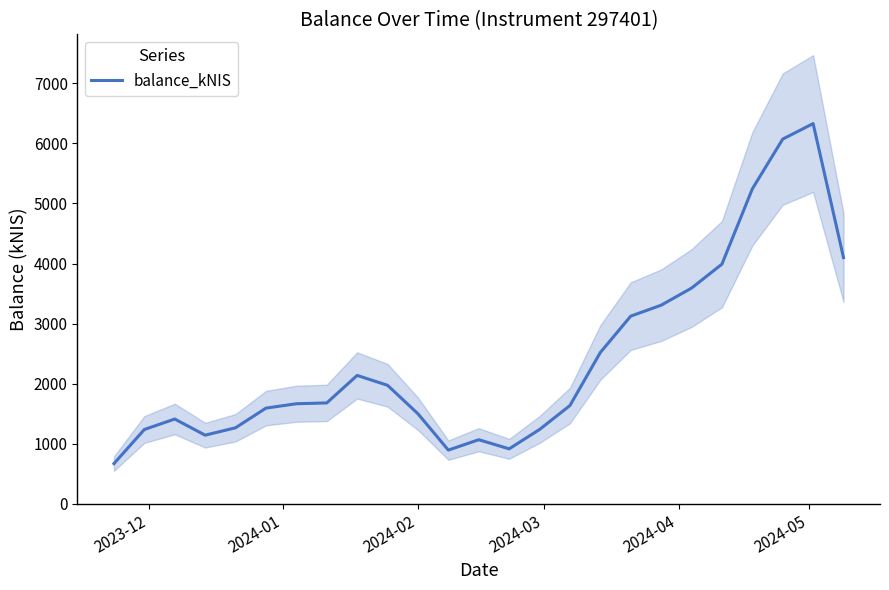

What is the highest value of the balance_kNIS series?

6329.7